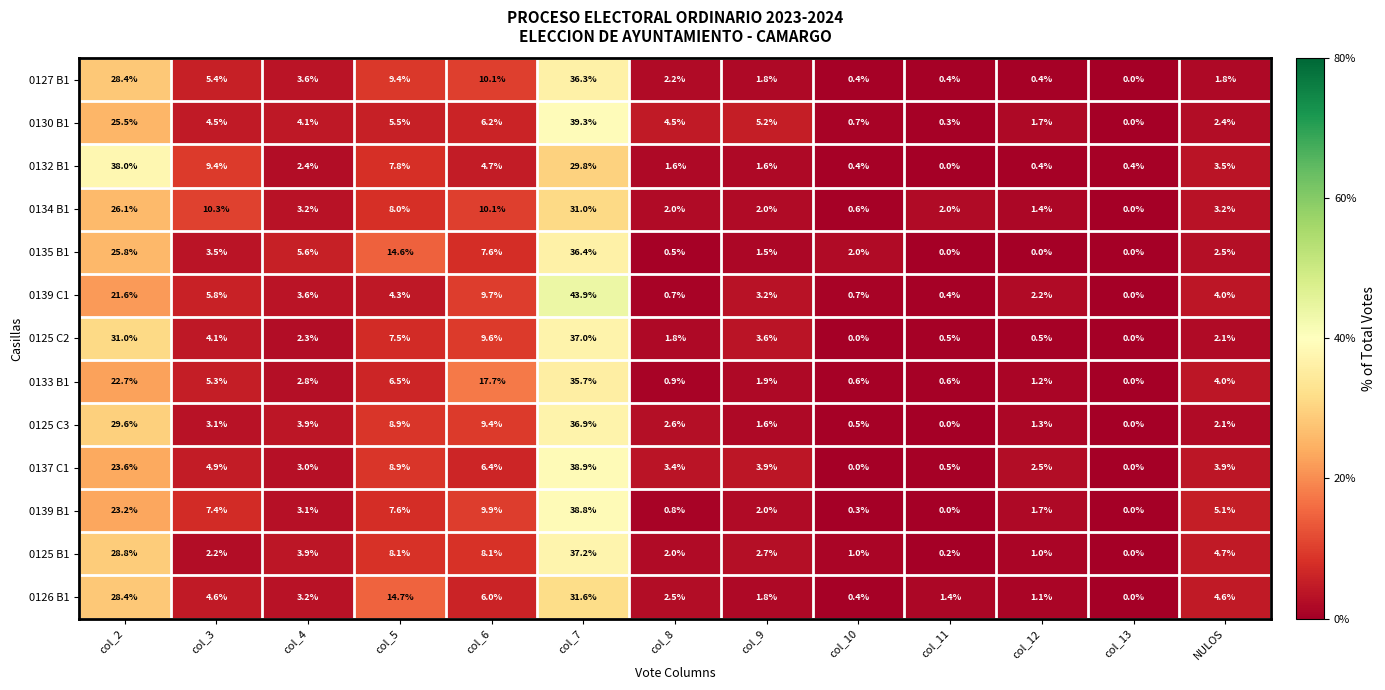

What is the sum of the 0135 B1 values at NULOS and col_3?

6.0